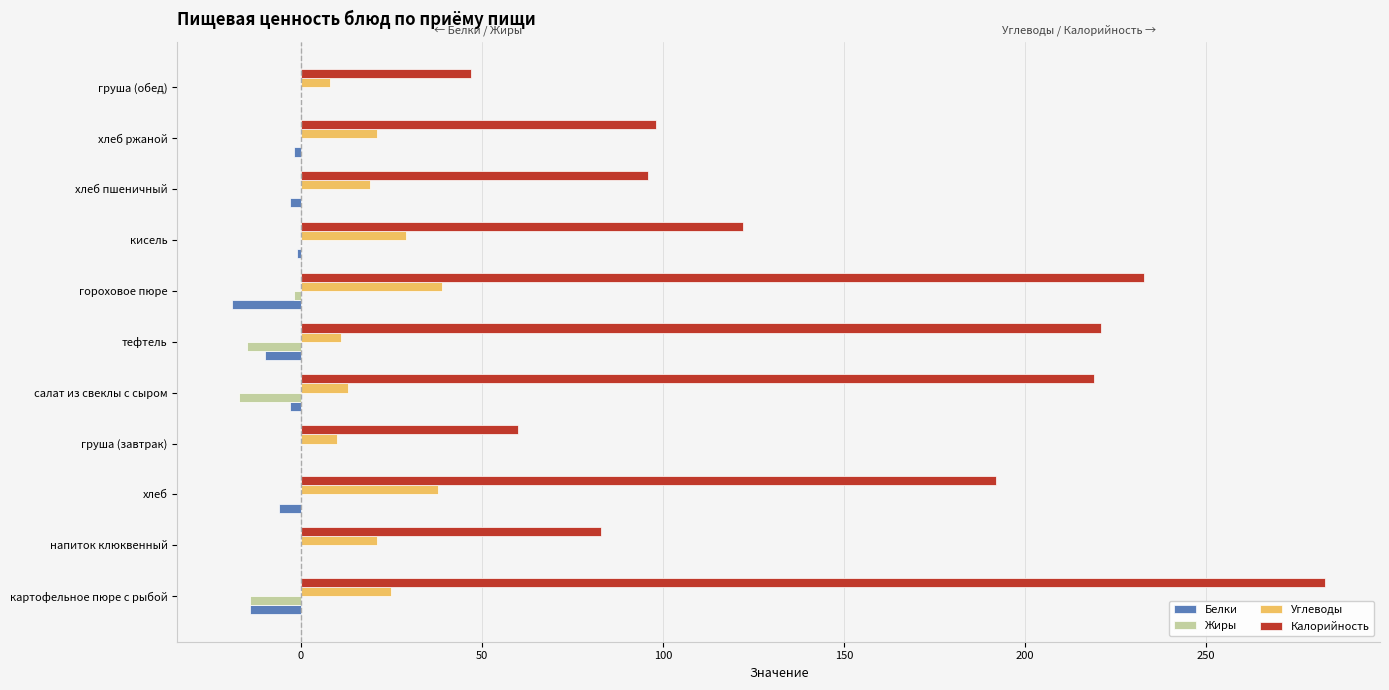

Is it true that Углеводы equals 13 at салат из свеклы с сыром?

True